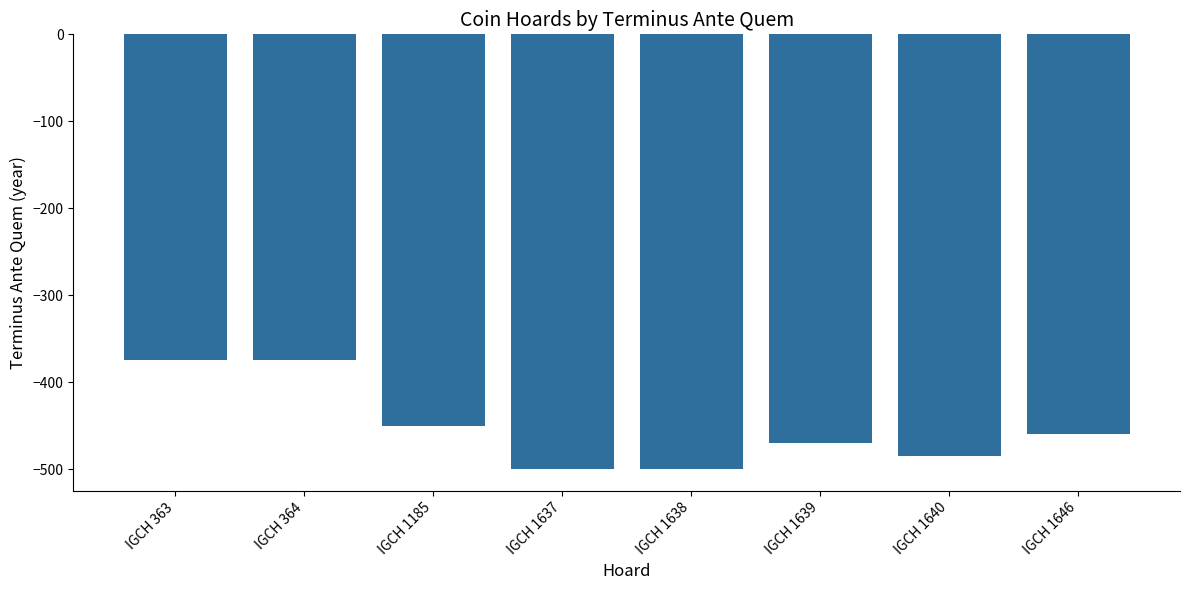

What is the difference between the second highest and second lowest values?

125